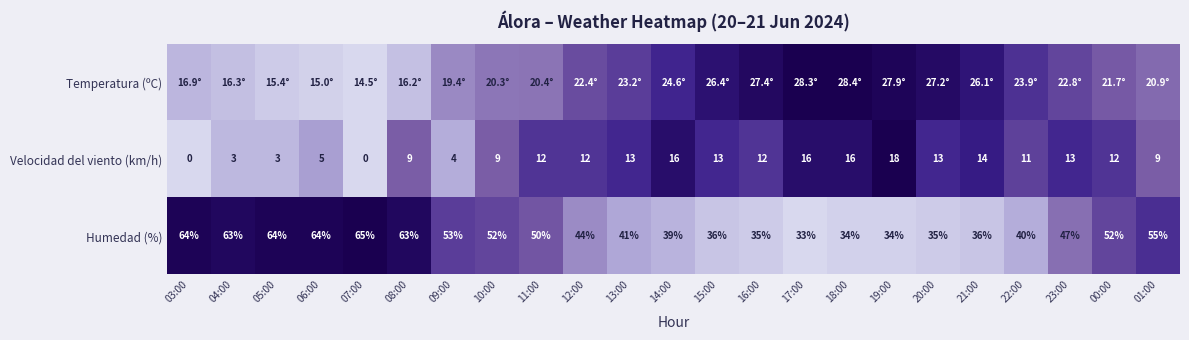

Is the value of Humedad (%) at 11:00 greater than the value of Velocidad del viento (km/h) at 11:00?

Yes